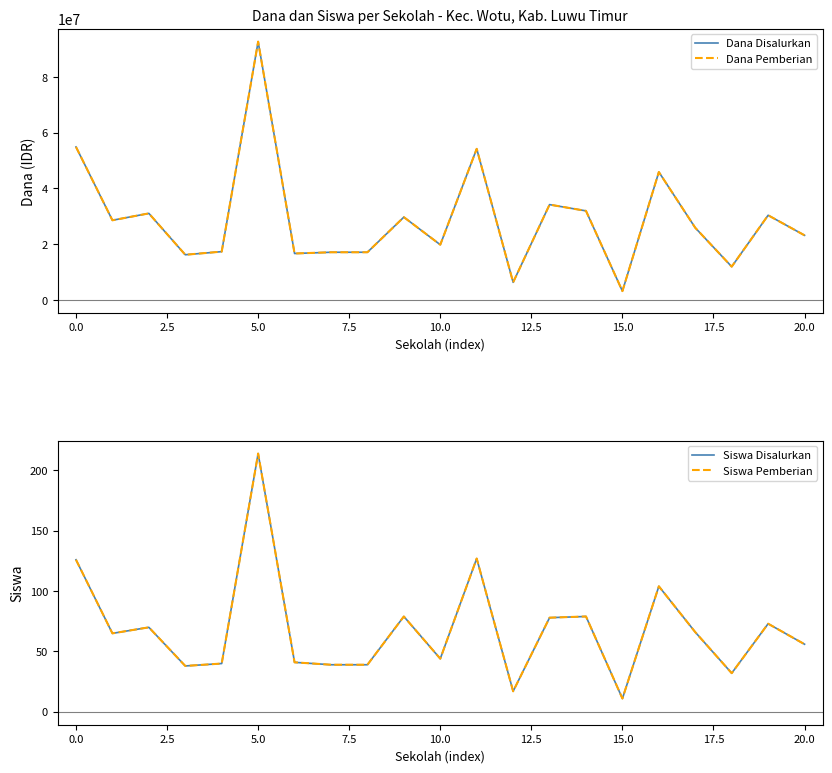

How many lines are shown in the chart?

4